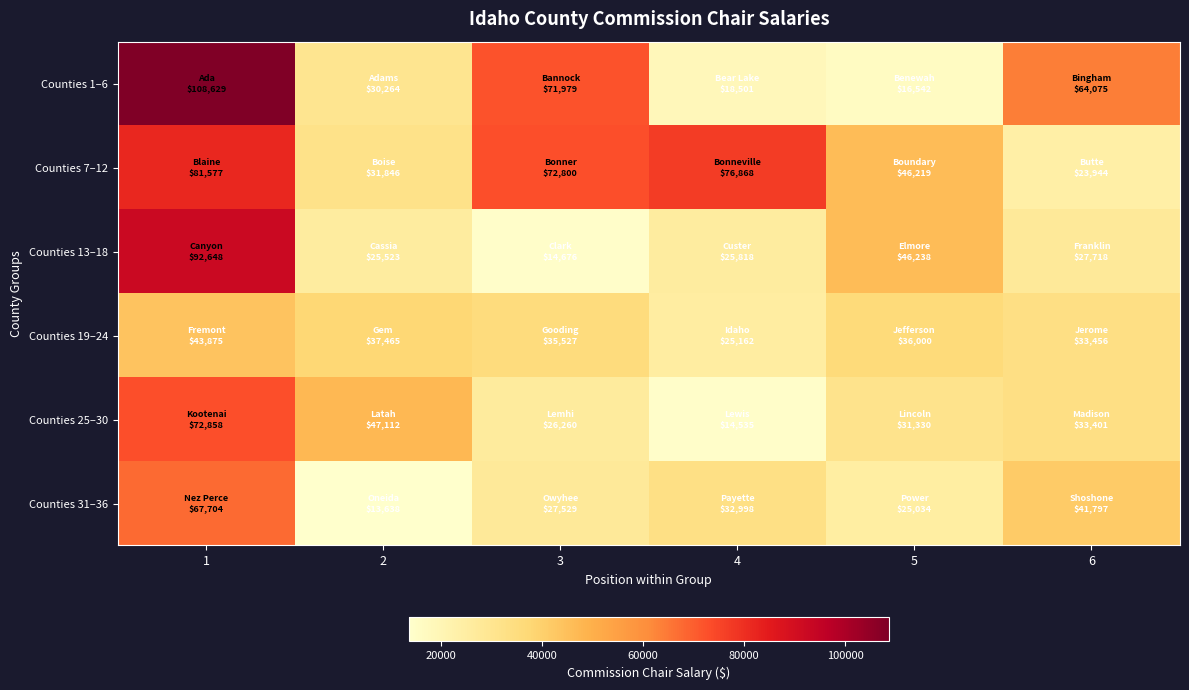

What is the minimum value for Counties 31–36?

13638.0